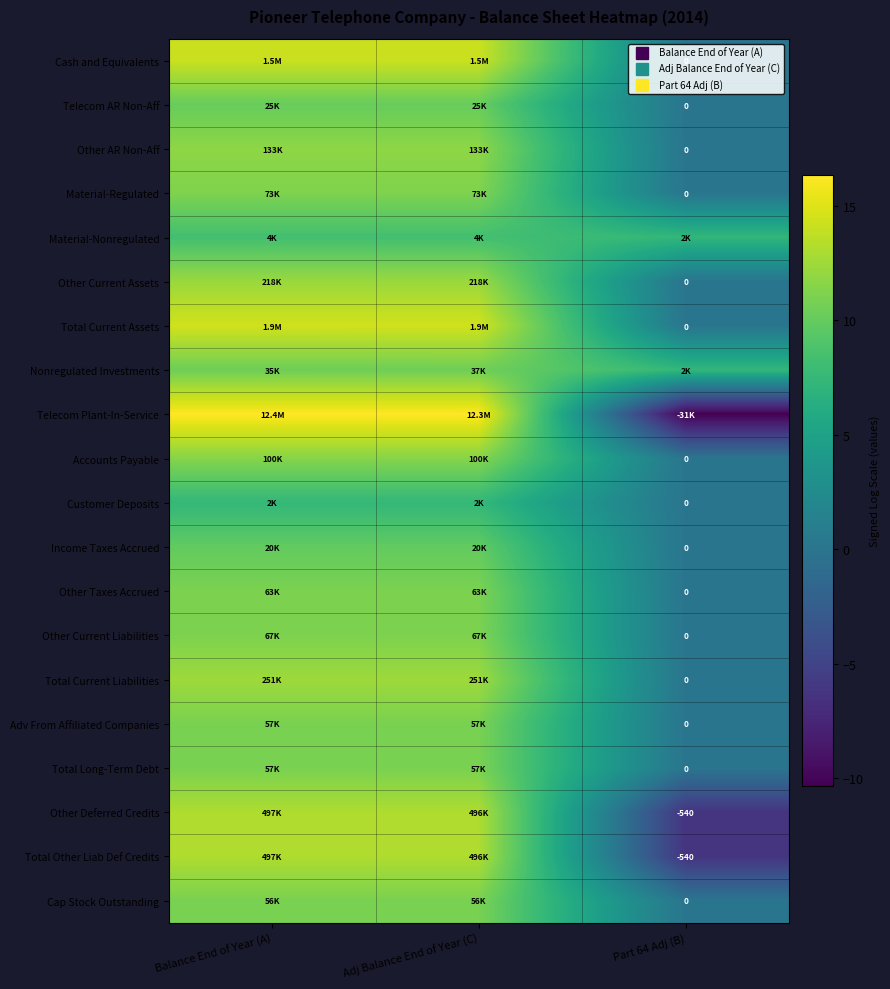

Count the number of data series in this chart.

20